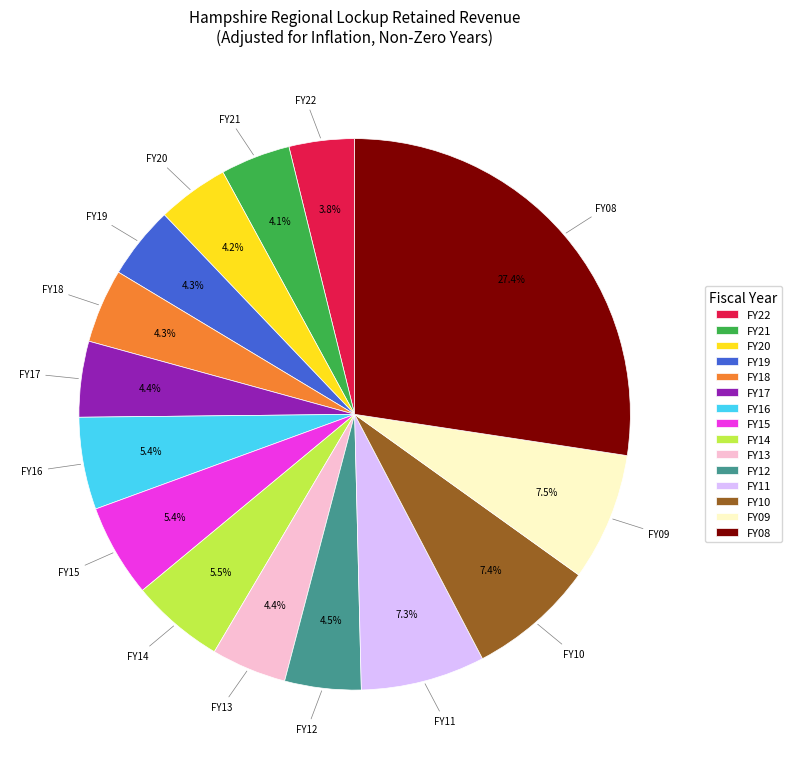

Count the number of slices in the pie.

15